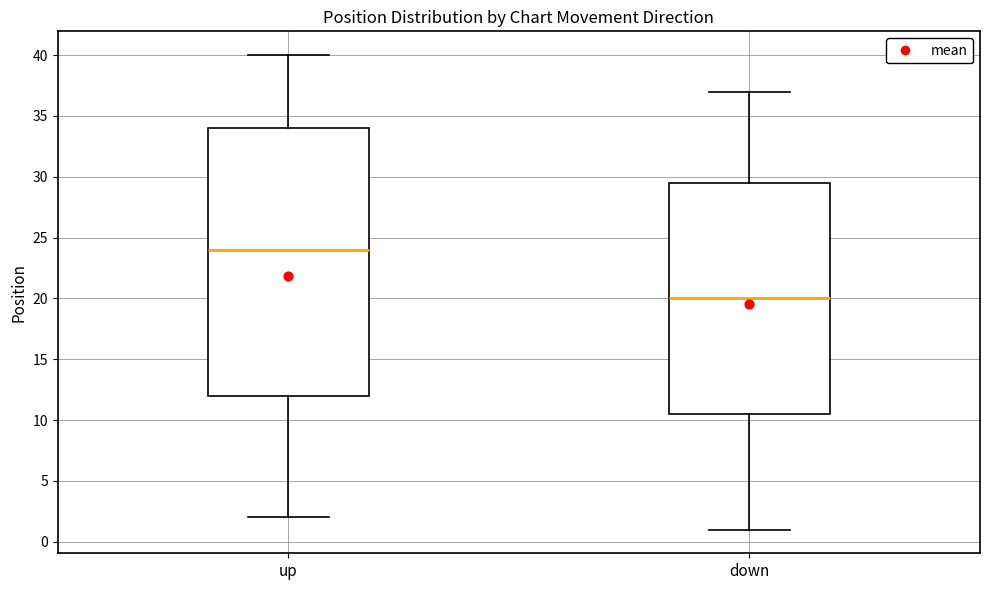

Reading left to right, transcribe this box plot: for each box, give where its median line is, the range the box spans, and where its two whiskers end, as read against the y-axis. The values are not printed on the chart, so give them approximately, as read against the axis.

up: median 24.0, box 12.0 to 34.0, whiskers 2.0 to 40.0
down: median 20.0, box 10.5 to 29.5, whiskers 1.0 to 37.0